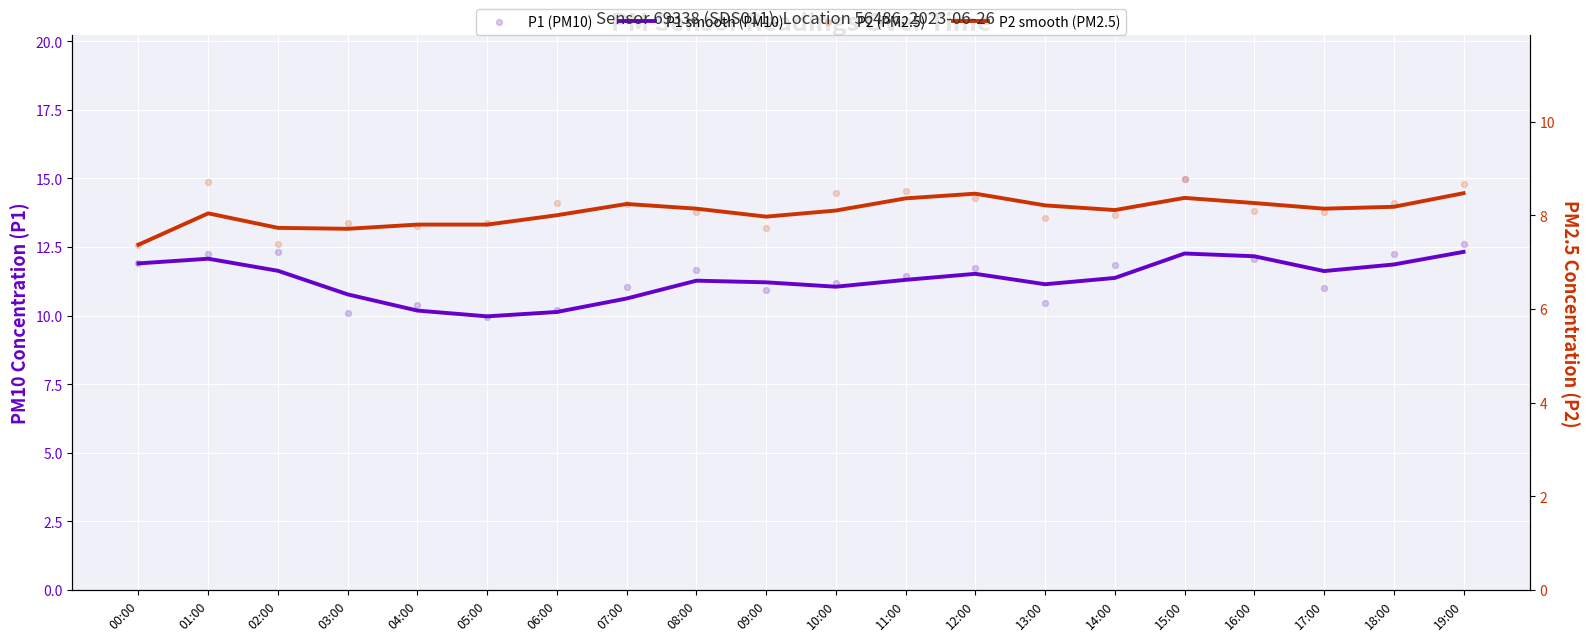

Which series has the widest spread of Y values?

P1 (PM10)